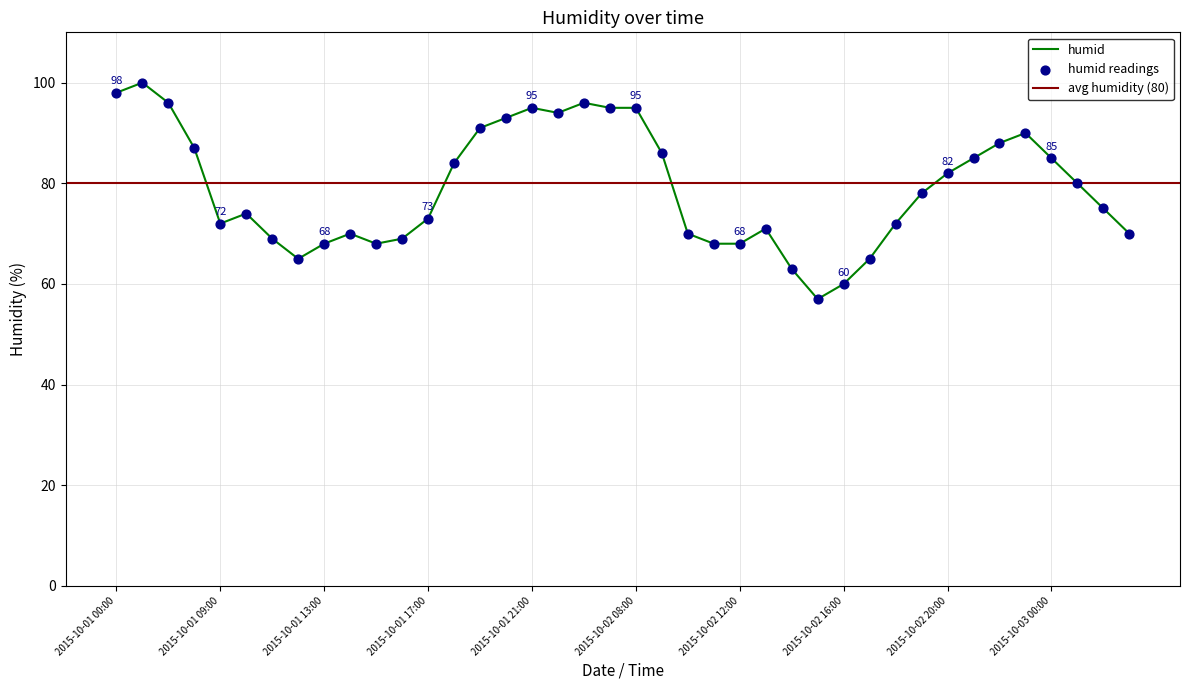

What is the change in value from 2015-10-02 15:00 to 2015-10-02 23:00?

+33